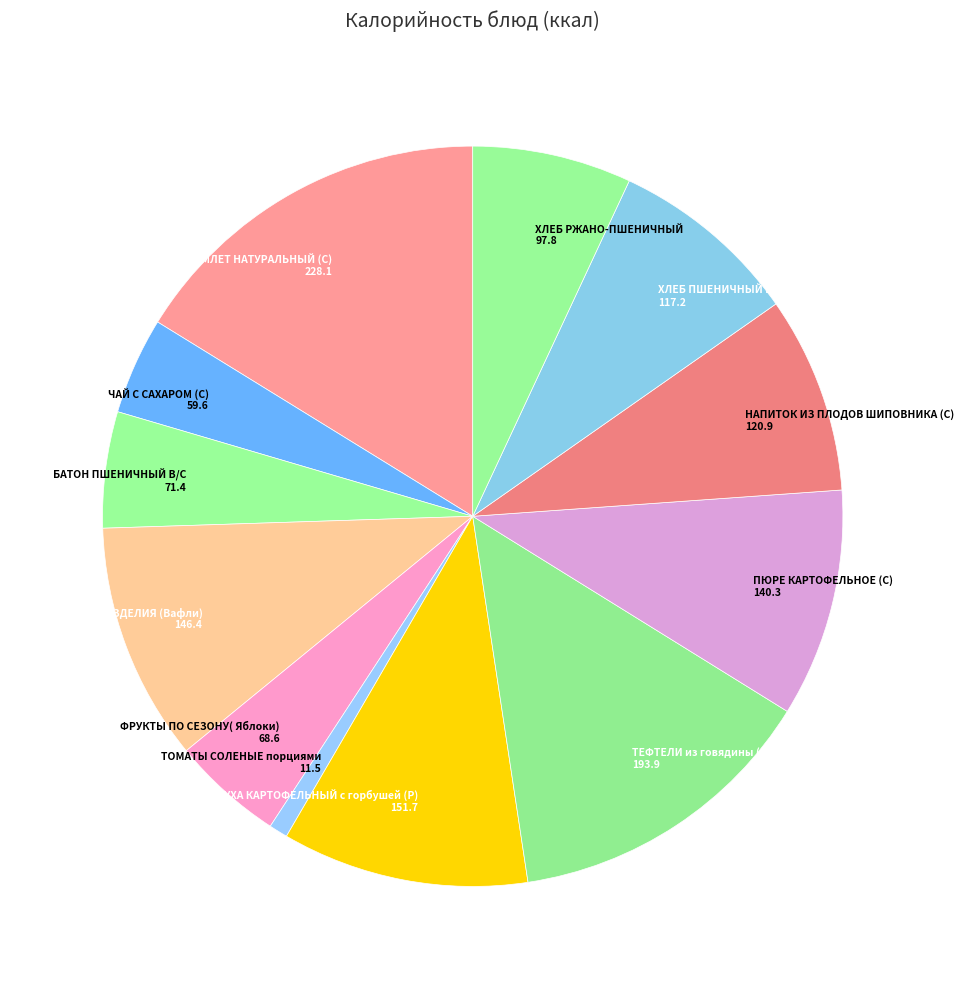

True or false: ФРУКТЫ ПО СЕЗОНУ( Яблоки) accounts for 5% of the total.

True